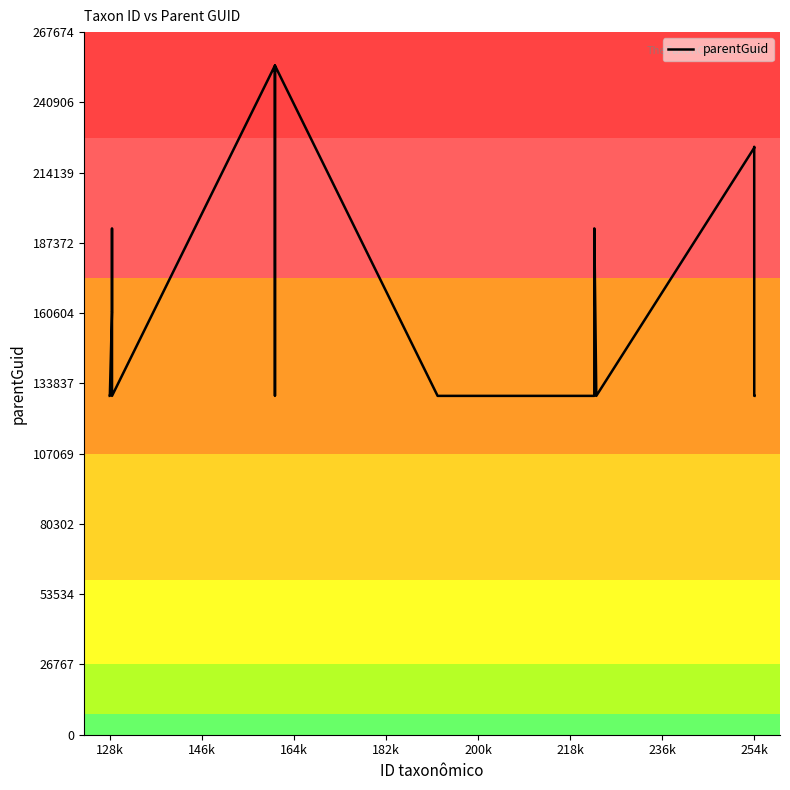

What is the difference between the maximum and minimum values?

125836